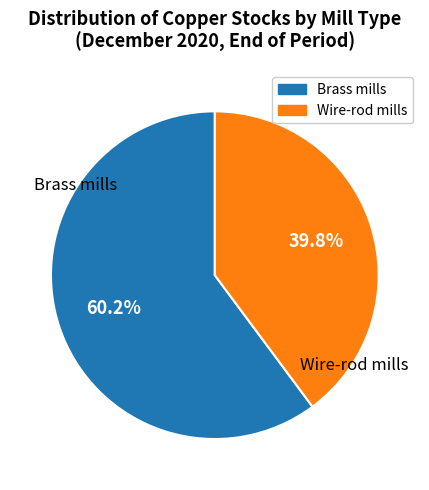

True or false: Brass mills accounts for 55% of the total.

False